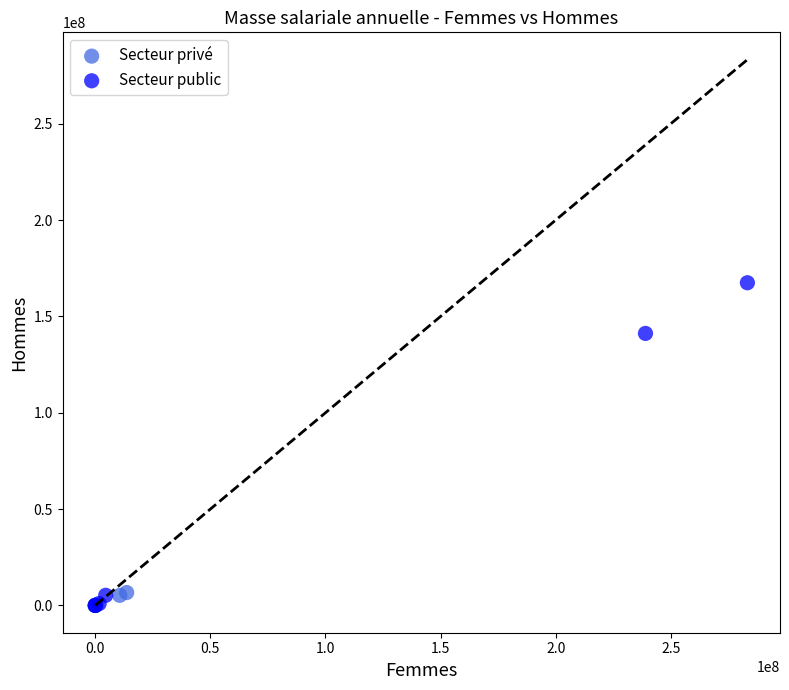

Which series has the largest Y range (max minus min)?

Secteur public